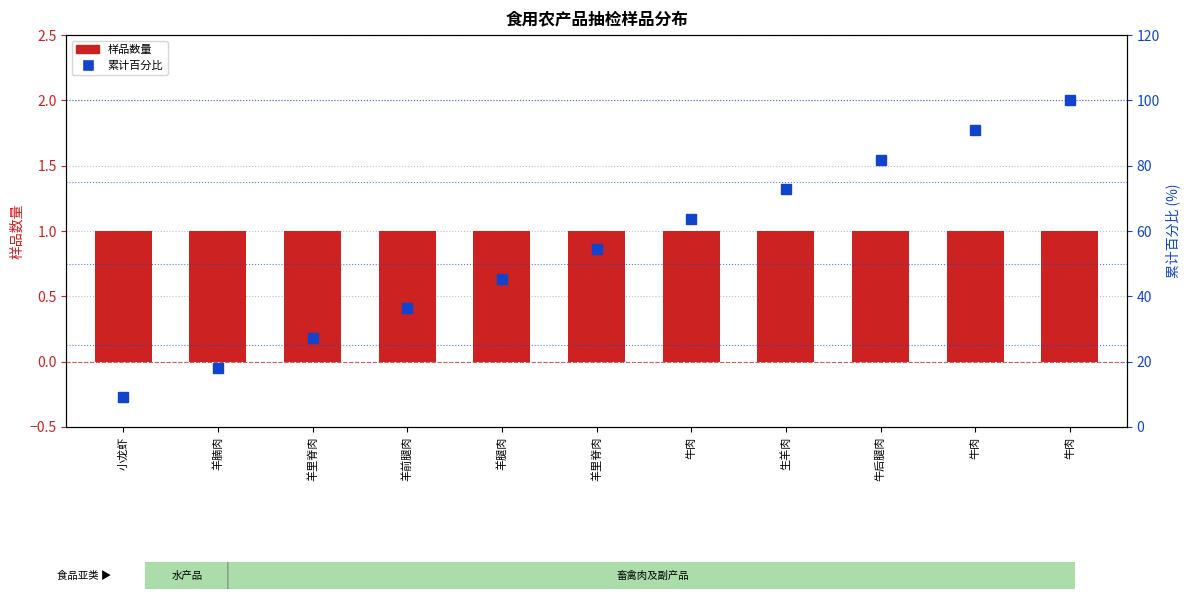

Rank the series at 牛肉 from highest to lowest value.

累计百分比, 样品数量